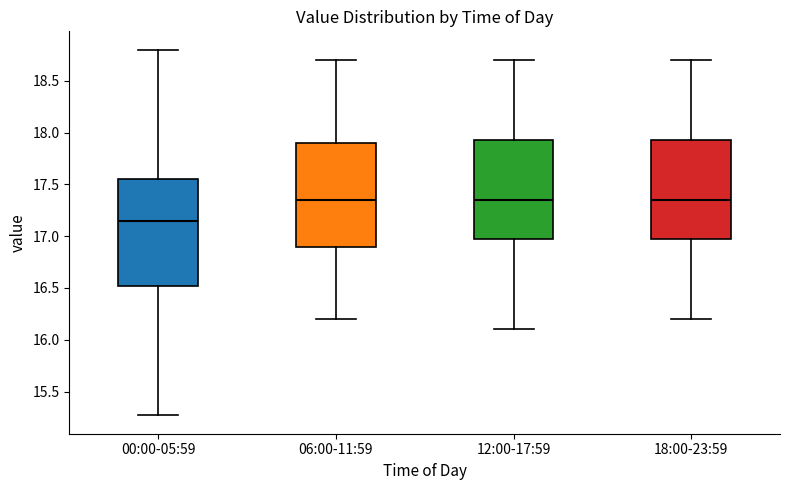

Reading left to right, transcribe this box plot: for each box, give where its median line is, the range the box spans, and where its two whiskers end, as read against the y-axis. The values are not printed on the chart, so give them approximately, as read against the axis.

00:00-05:59: median 17.15, box 16.50 to 17.55, whiskers 15.25 to 18.80
06:00-11:59: median 17.35, box 16.90 to 17.90, whiskers 16.20 to 18.70
12:00-17:59: median 17.35, box 17.00 to 17.95, whiskers 16.10 to 18.70
18:00-23:59: median 17.35, box 17.00 to 17.95, whiskers 16.20 to 18.70